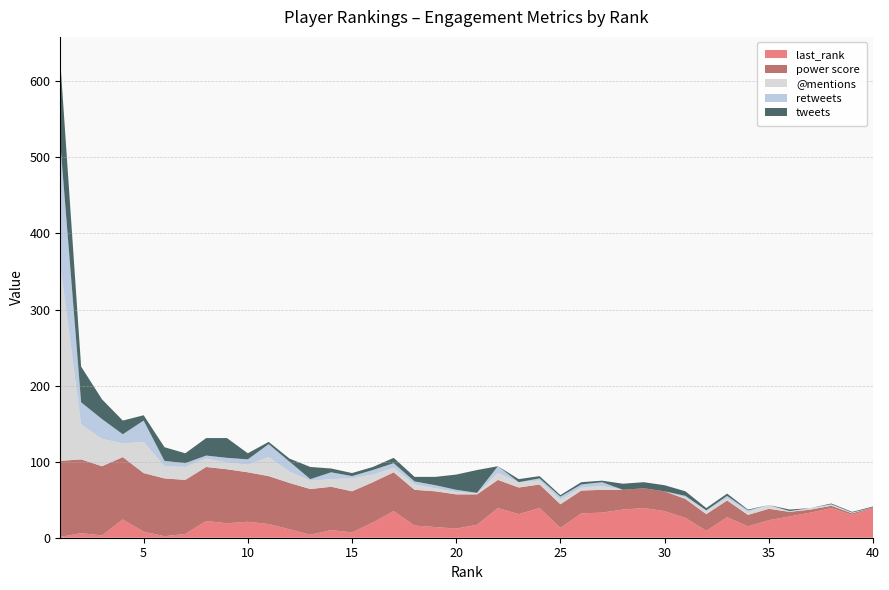

Reading right to left, transcribe all the data shown in this chart.

last_rank: 40=39	39=30	38=39	37=33	36=28	35=23	34=15	33=27	32=9	31=26	30=35	29=39	28=37	27=33	26=32	25=13	24=39	23=31	22=39	21=17	20=12	19=14	18=16	17=35	16=20	15=7	14=10	13=4	12=11	11=18	10=21	9=19	8=22	7=5	6=2	5=8	4=24	3=3	2=6	1=1
power score: 40=1	39=2	38=3	37=4	36=6	35=15	34=15	33=22	32=22	31=25	30=26	29=26	28=26	27=30	26=30	25=31	24=31	23=35	22=37	21=40	20=45	19=47	18=47	17=51	16=53	15=54	14=57	13=60	12=61	11=63	10=65	9=71	8=71	7=71	6=76	5=77	4=82	3=91	2=97	1=100
@mentions: 40=0	39=1	38=1	37=2	36=1	35=5	34=4	33=3	32=4	31=2	30=0	29=0	28=0	27=5	26=4	25=6	24=5	23=7	22=9	21=1	20=3	19=4	18=7	17=6	16=10	15=17	14=10	13=11	12=15	11=25	10=10	9=9	8=11	7=17	6=16	5=41	4=18	3=36	2=46	1=258
retweets: 40=0	39=0	38=1	37=0	36=0	35=0	34=2	33=3	32=1	31=2	30=0	29=0	28=0	27=5	26=4	25=4	24=3	23=0	22=9	21=1	20=3	19=4	18=4	17=6	16=6	15=3	14=9	13=2	12=13	11=17	10=7	9=6	8=4	7=5	6=7	5=28	4=12	3=26	2=29	1=160
tweets: 40=1	39=1	38=1	37=0	36=2	35=0	34=1	33=3	32=3	31=6	30=8	29=8	28=8	27=2	26=3	25=2	24=3	23=4	22=0	21=30	20=20	19=11	18=6	17=7	16=4	15=4	14=5	13=16	12=4	11=3	10=8	9=26	8=23	7=13	6=18	5=7	4=18	3=26	2=47	1=108